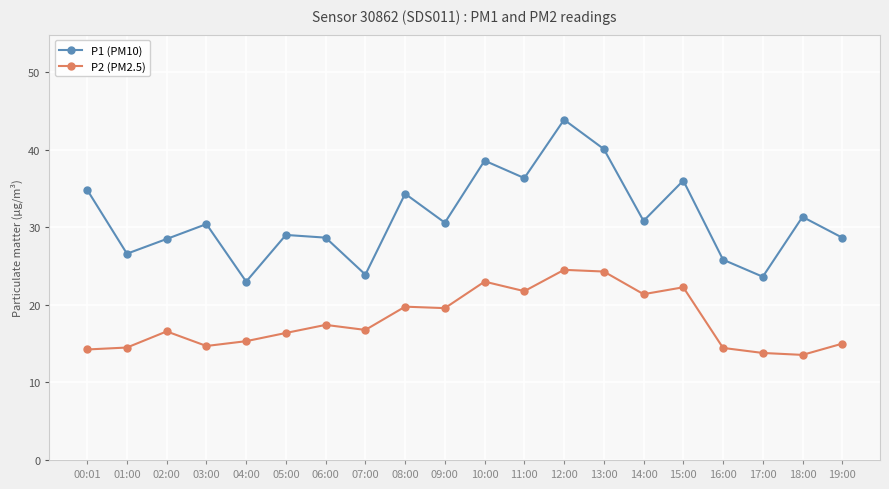

What is the value of the P2 (PM2.5) point at the 9th from the left?

19.8